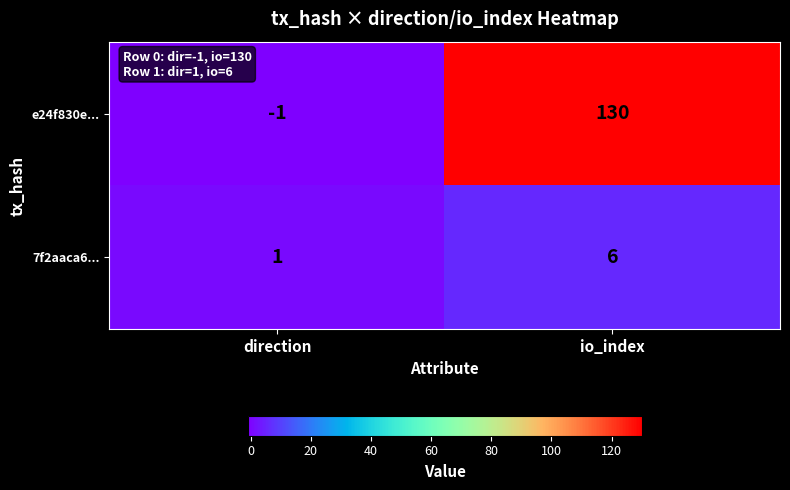

Rank the series by their average value, from lowest to highest.

7f2aaca6..., e24f830e...